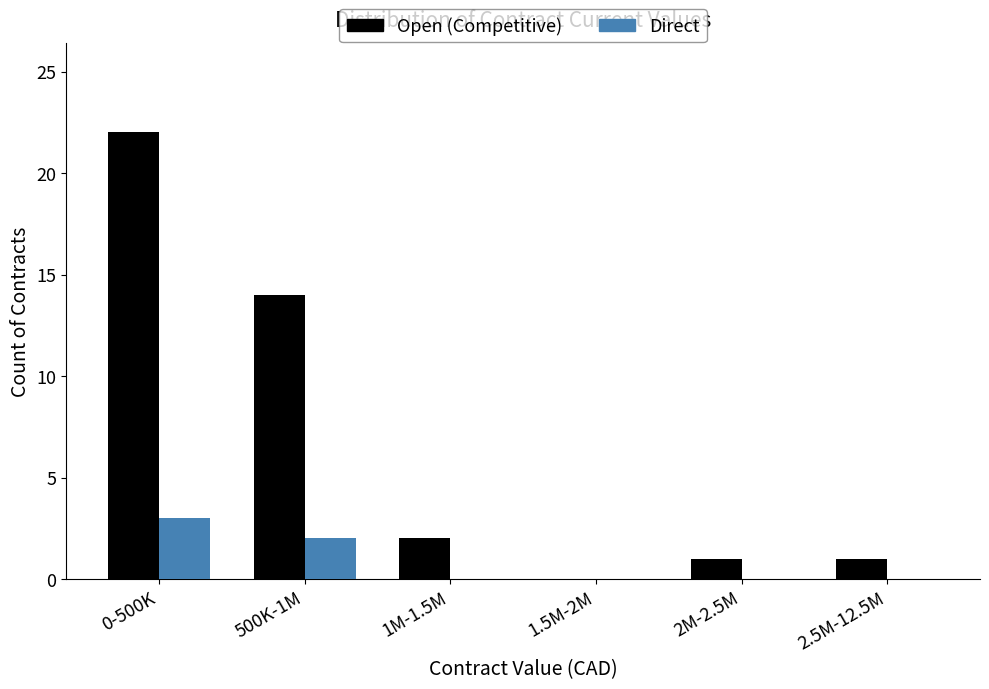

Reading left to right, list all the values displayed in this chart.

Open (Competitive): 0-500K=22	500K-1M=14	1M-1.5M=2	1.5M-2M=0	2M-2.5M=1	2.5M-12.5M=1
Direct: 0-500K=3	500K-1M=2	1M-1.5M=0	1.5M-2M=0	2M-2.5M=0	2.5M-12.5M=0